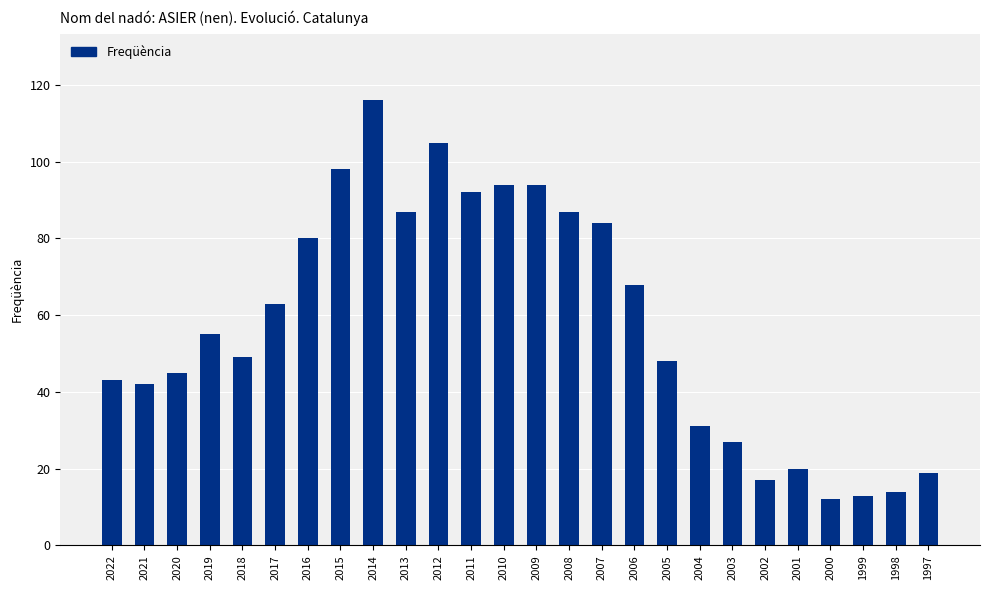

Between 2013 and 2022, which is larger?

2013